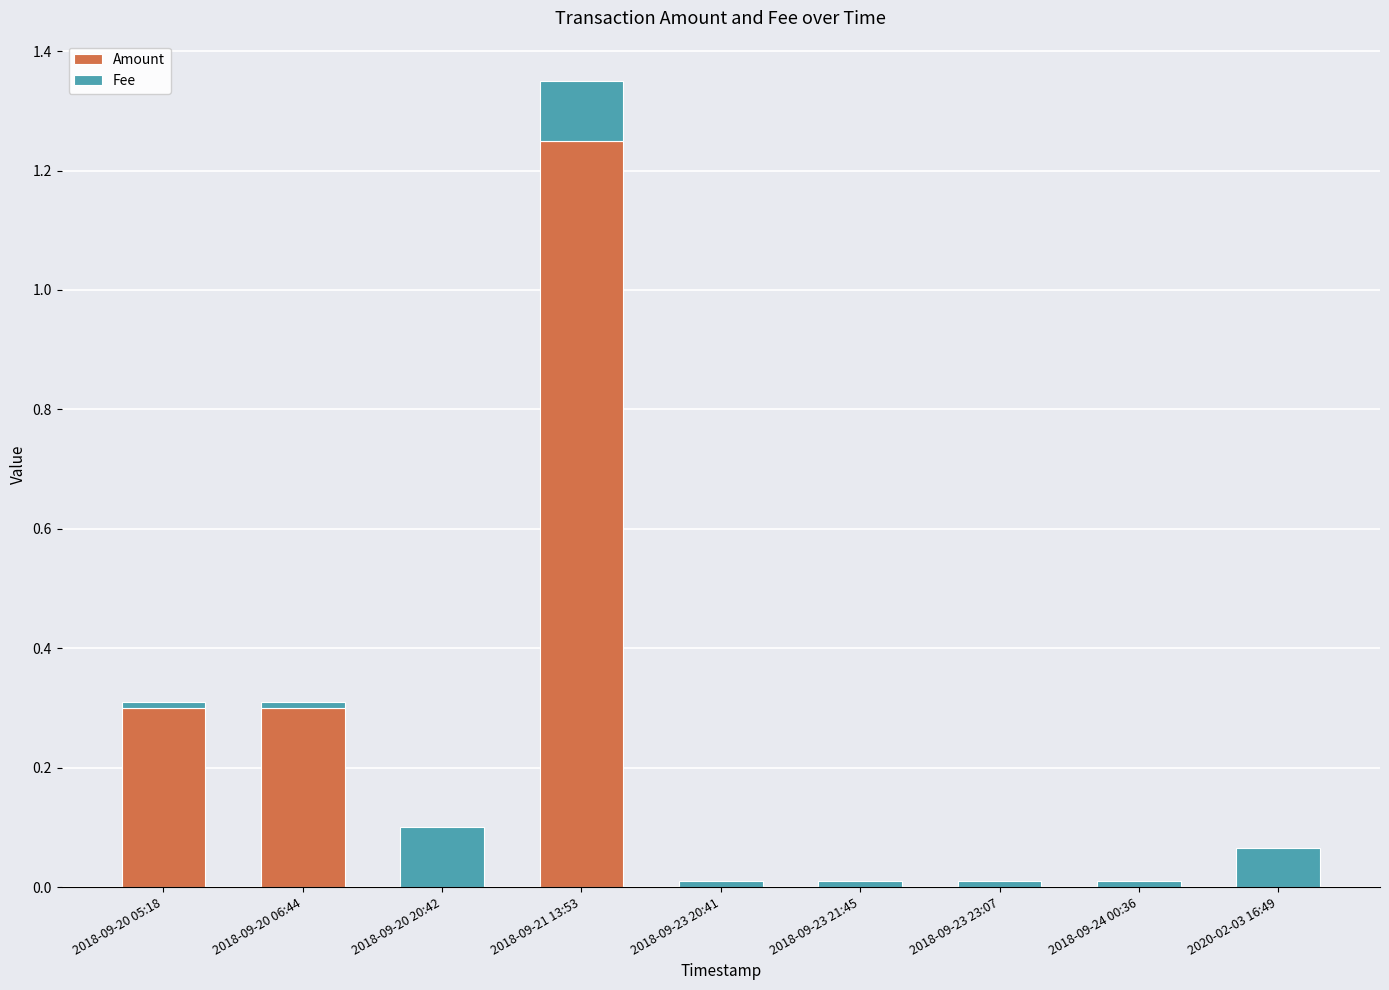

True or false: Amount has a value of 0.5 at 2018-09-20 06:44.

False